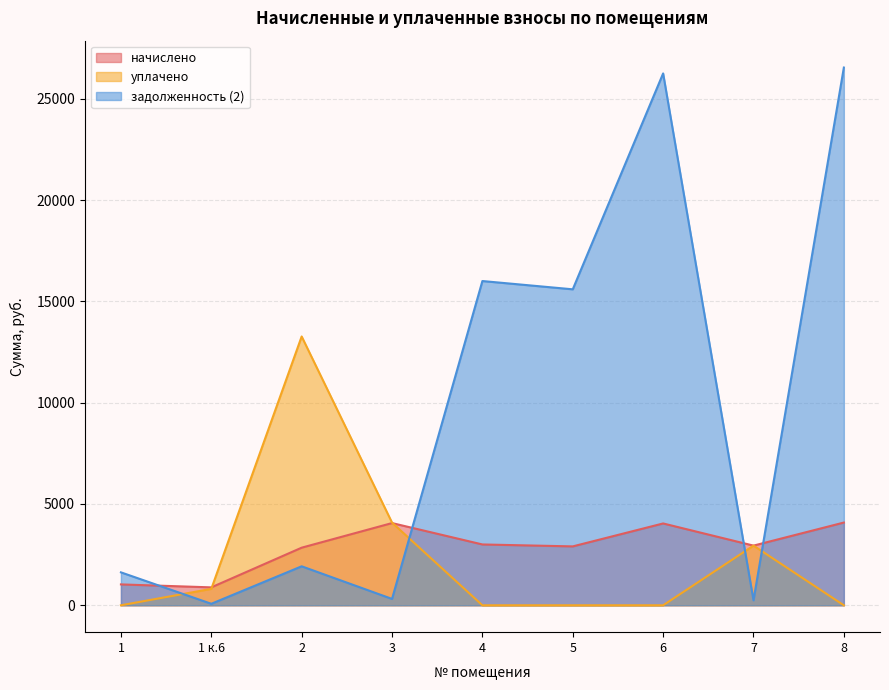

Reading right to left, what are all the values shown in this chart?

начислено: 4083.1	2944.7	4038.6	2906.5	3001.9	4057.7	2842.9	884.0	1030.3
уплачено: 0.0	2944.7	0.0	0.0	0.0	4080.0	13267.0	810.4	0.0
задолженность (2): 26539.7	245.4	26250.2	15594.6	16002.9	314.5	1923.6	73.7	1624.8